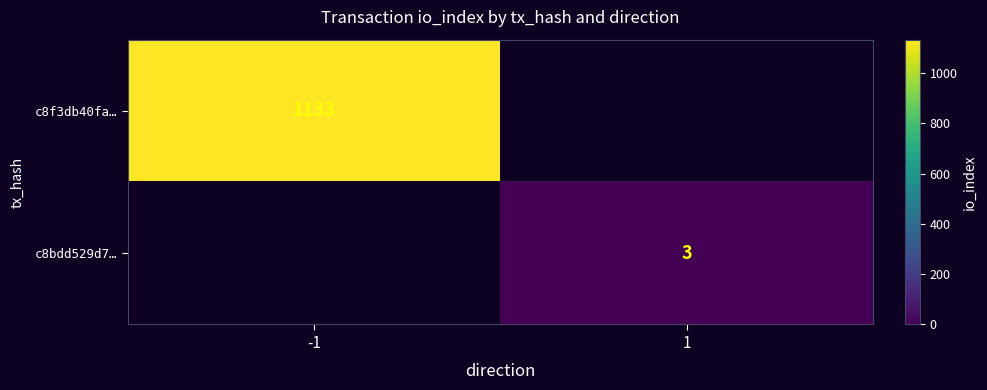

Is it true that c8bdd529d7… equals 2 at 1?

False